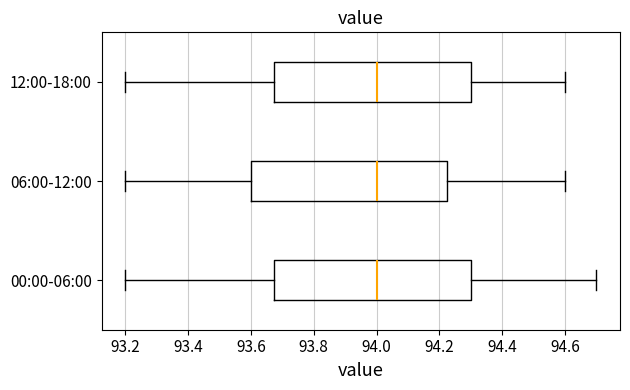

Reading bottom to top, read every box against the x-axis: the position of its median line, the range the box covers, and the ends of its whiskers. The values are not printed on the chart, so give them approximately, as read against the axis.

00:00-06:00: median 94.00, box 93.68 to 94.30, whiskers 93.20 to 94.70
06:00-12:00: median 94.00, box 93.60 to 94.22, whiskers 93.20 to 94.60
12:00-18:00: median 94.00, box 93.68 to 94.30, whiskers 93.20 to 94.60